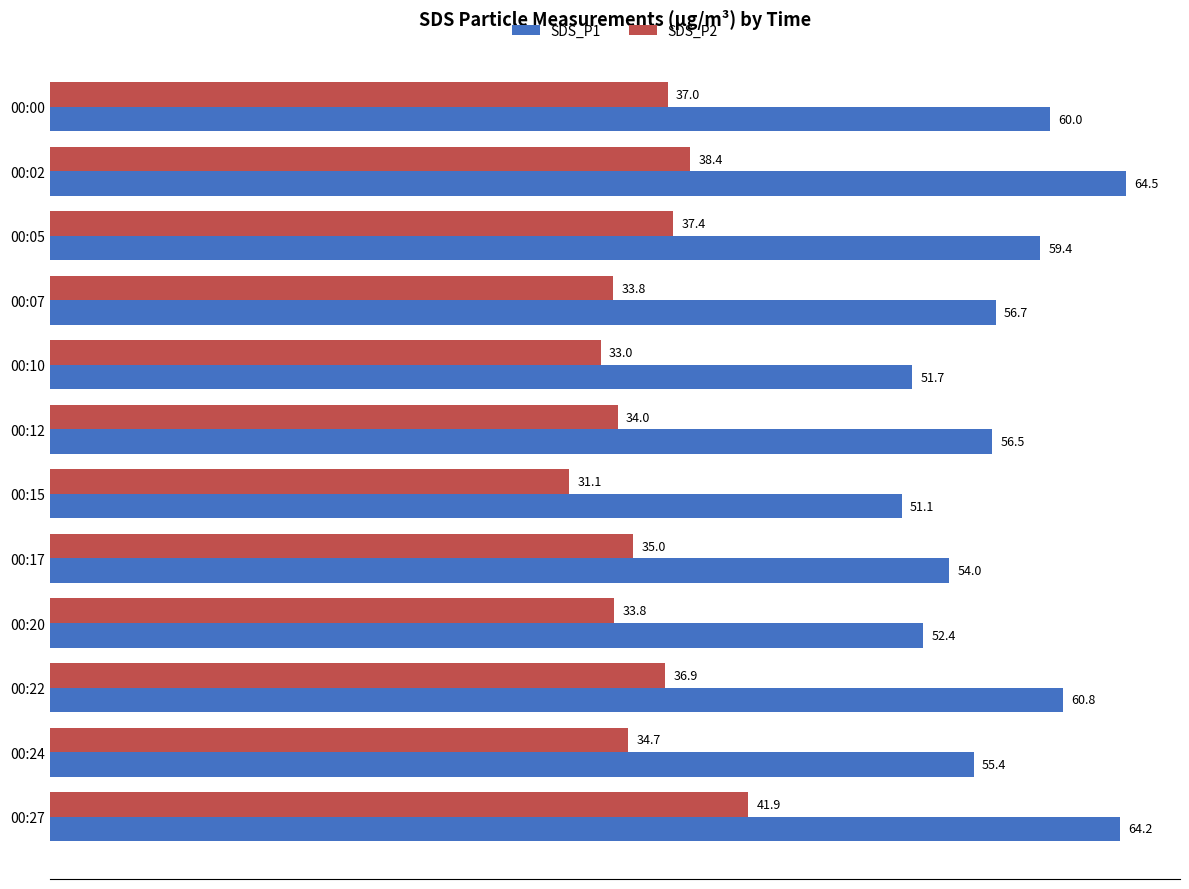

What are all the series names shown in the legend?

SDS_P1, SDS_P2